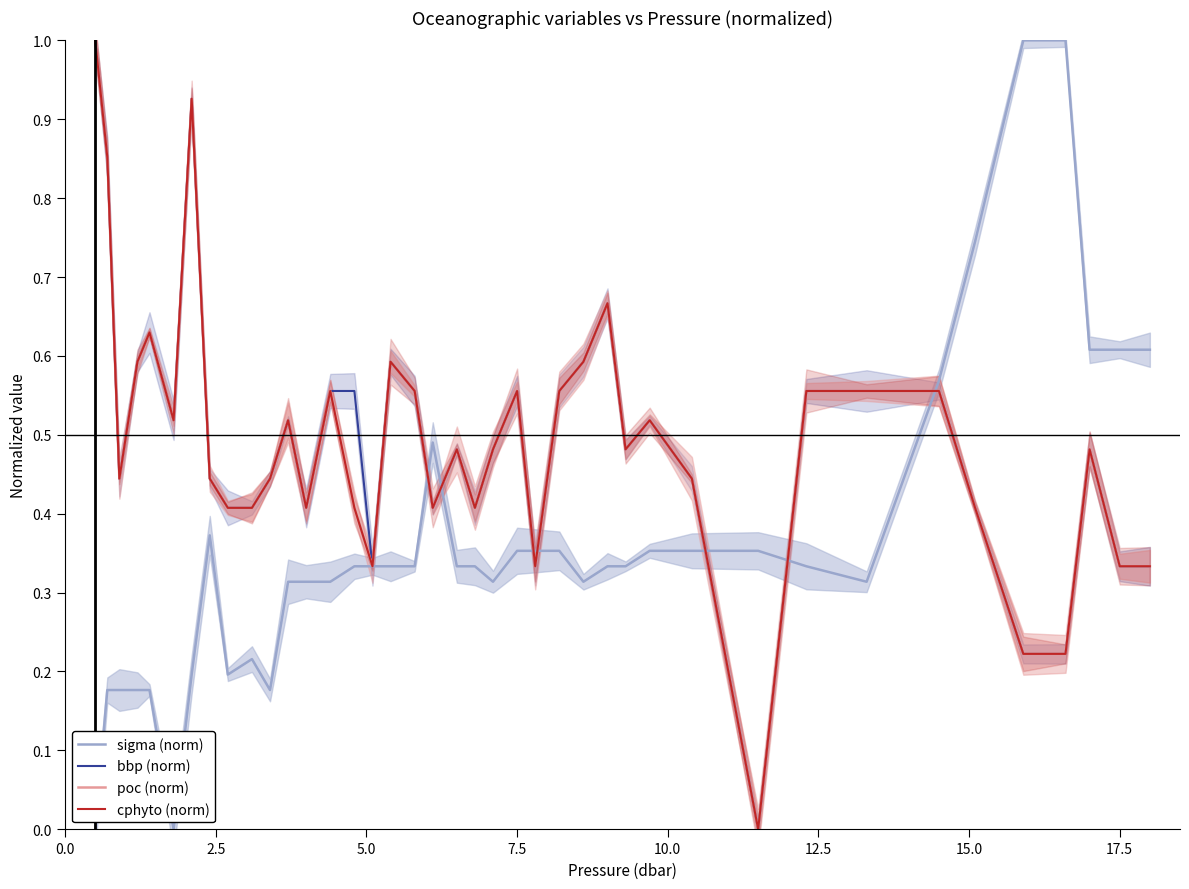

What is the maximum value for poc (norm)?

1.0